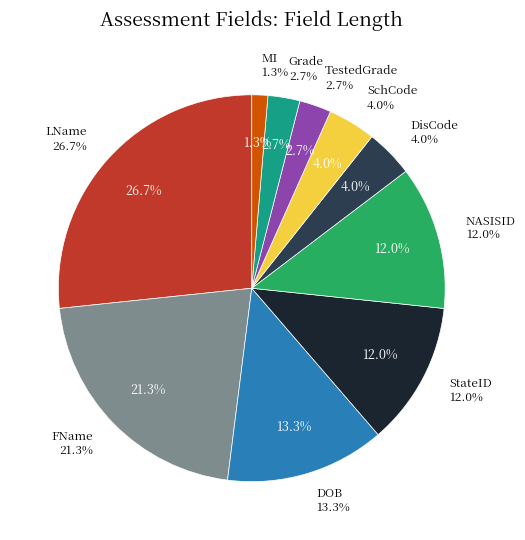

How many slices are in this pie chart?

10